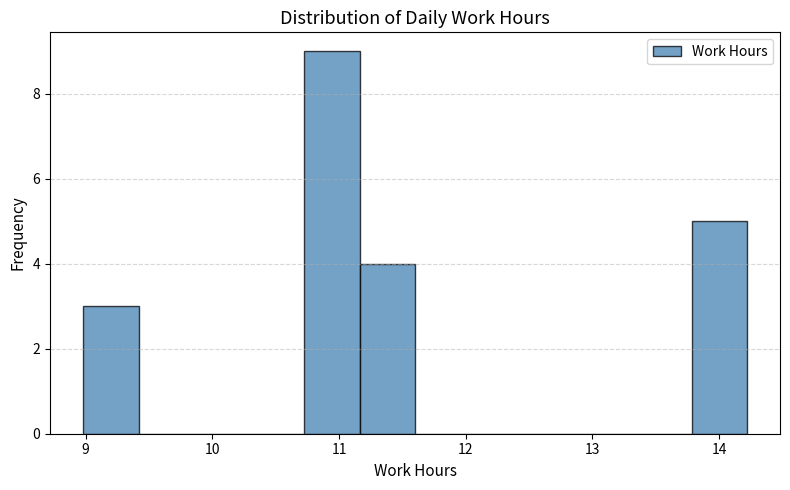

Reading left to right, list every bar in this chart as the range it spans on the x-axis followed by its height. Neither the bar edges nor the heights are printed on the chart, so give them approximately, as read against the axes.

9.0 to 9.4: 3
9.4 to 9.9: 0
9.9 to 10.3: 0
10.3 to 10.7: 0
10.7 to 11.2: 9
11.2 to 11.6: 4
11.6 to 12.0: 0
12.0 to 12.5: 0
12.5 to 12.9: 0
12.9 to 13.3: 0
13.3 to 13.8: 0
13.8 to 14.2: 5